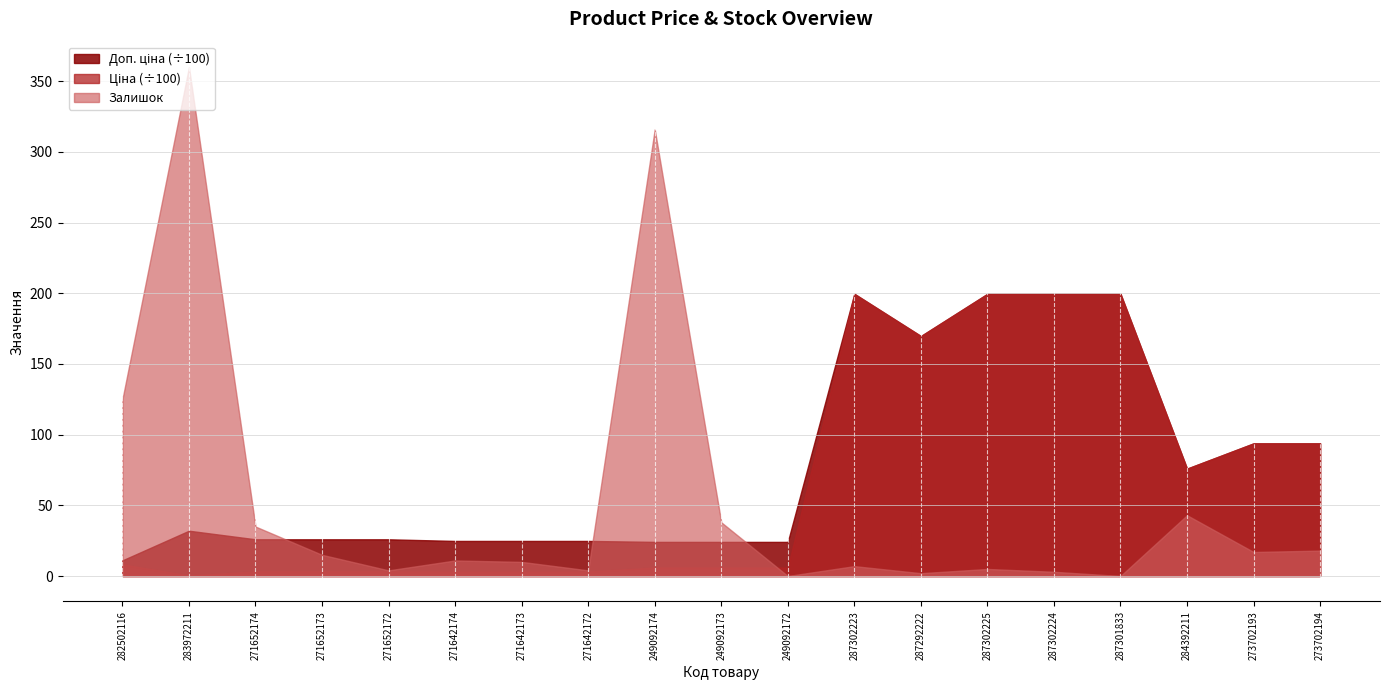

In Доп. ціна, how many points are lower than both neighbors (excluding endpoints)?

2